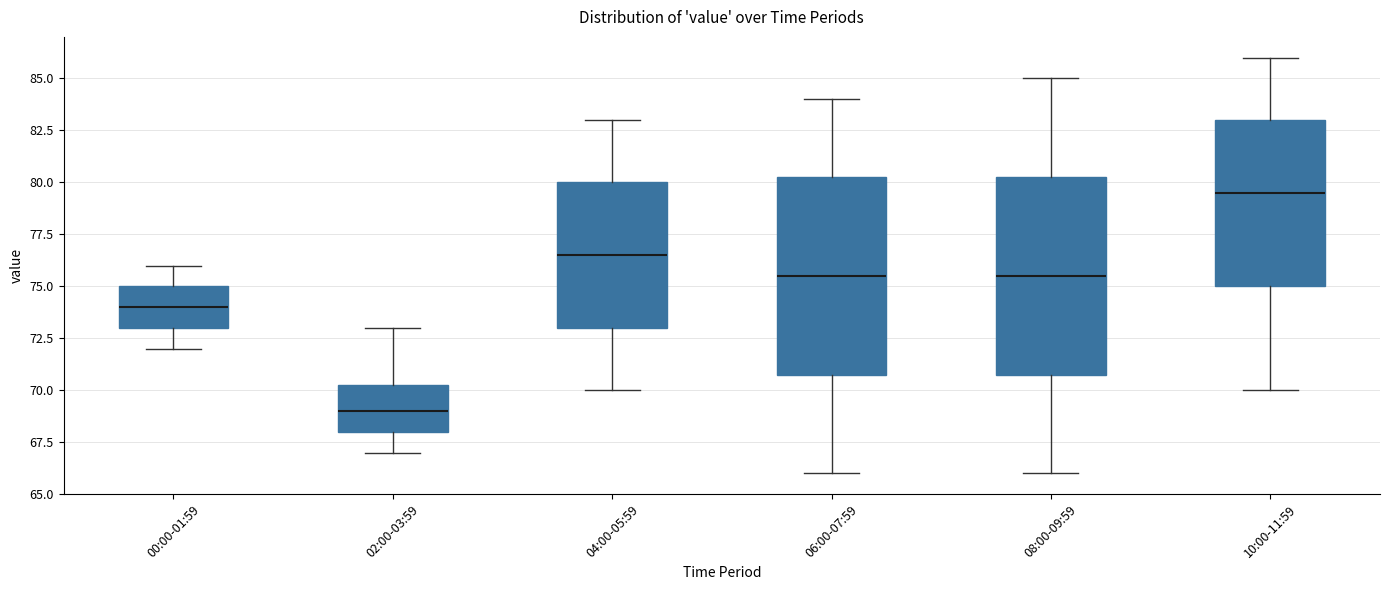

Which box has the lowest median line?

02:00-03:59